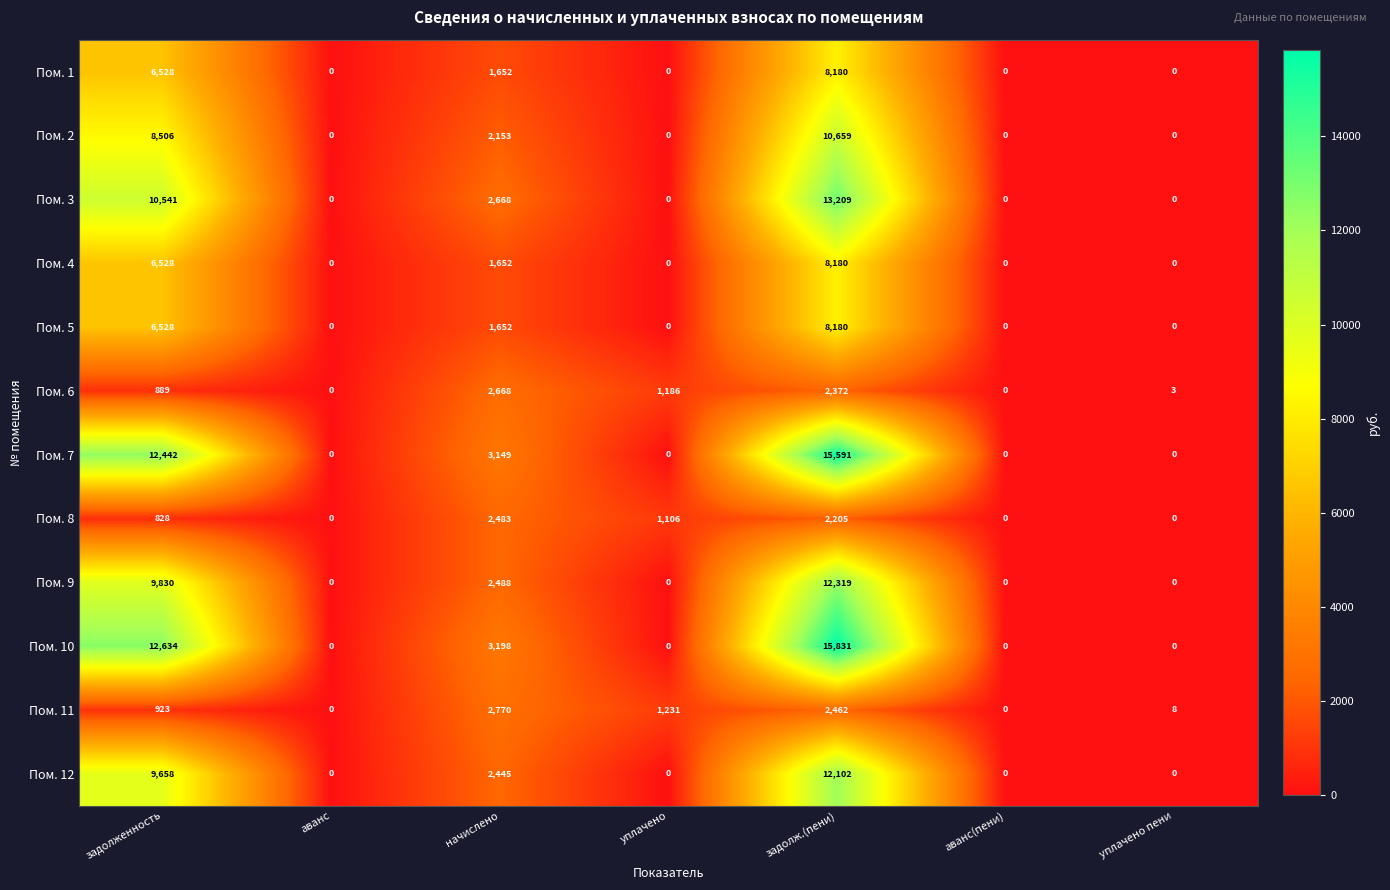

Which series has the largest total across all categories?

Пом. 10